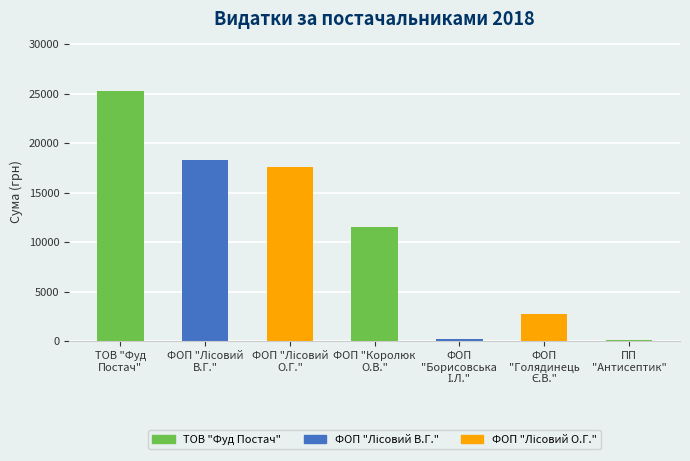

What is the average value?

10812.0